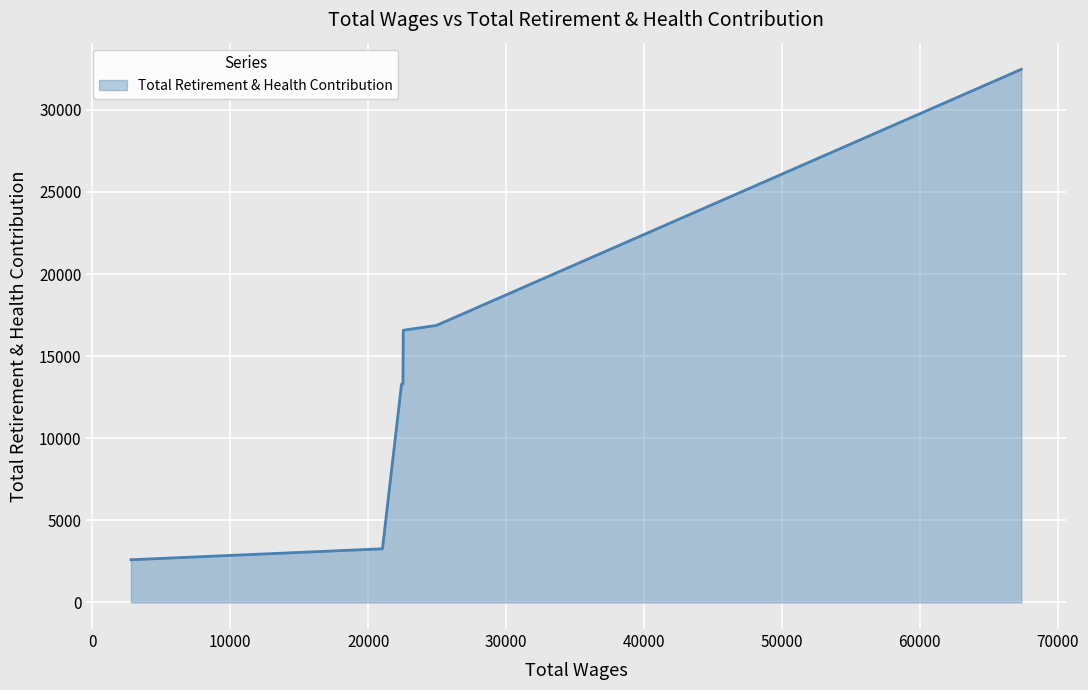

What is the average value?

14053